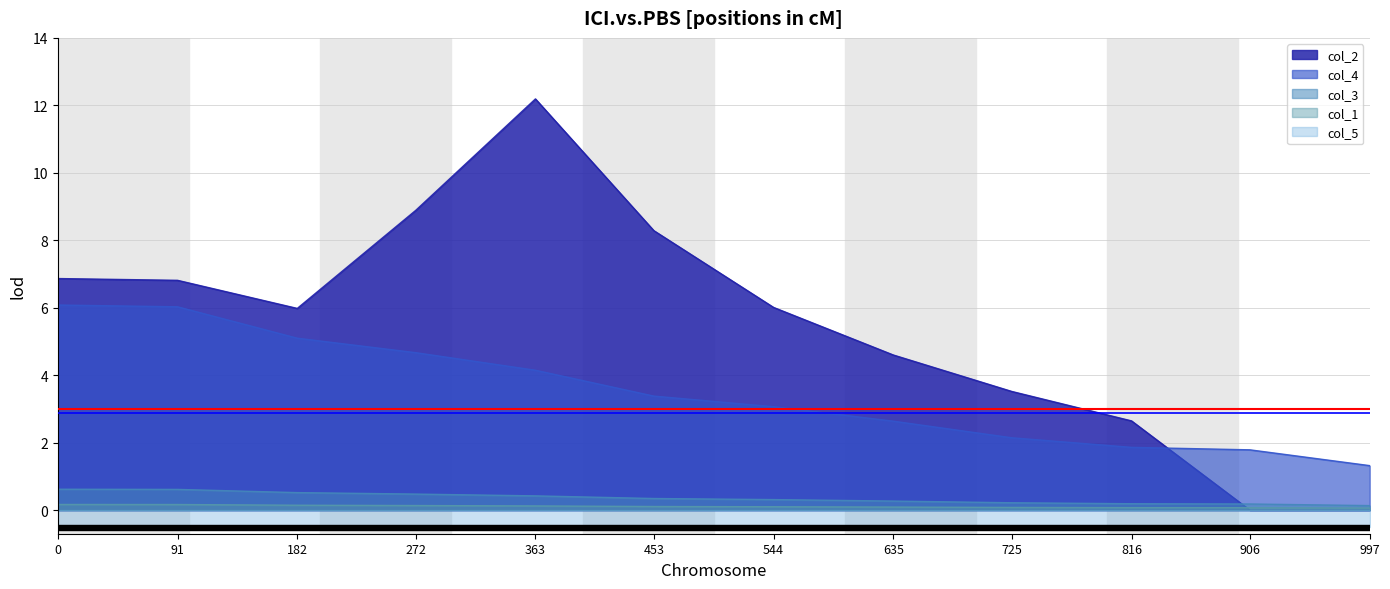

What is the difference between the col_3 values at 363 and 997?

0.3